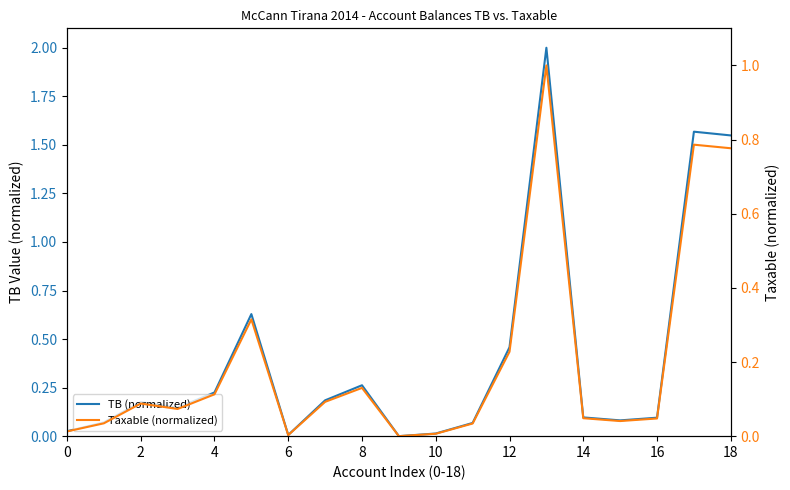

What is the difference between the second highest and second lowest values in the TB (normalized) series?

1.6